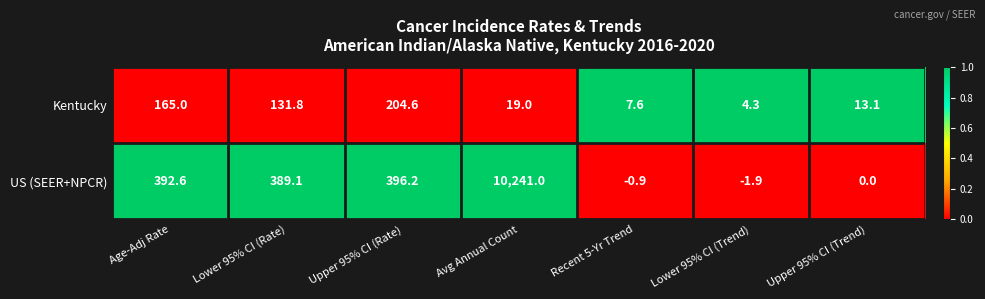

Which category has the highest value across all series?

Avg Annual Count